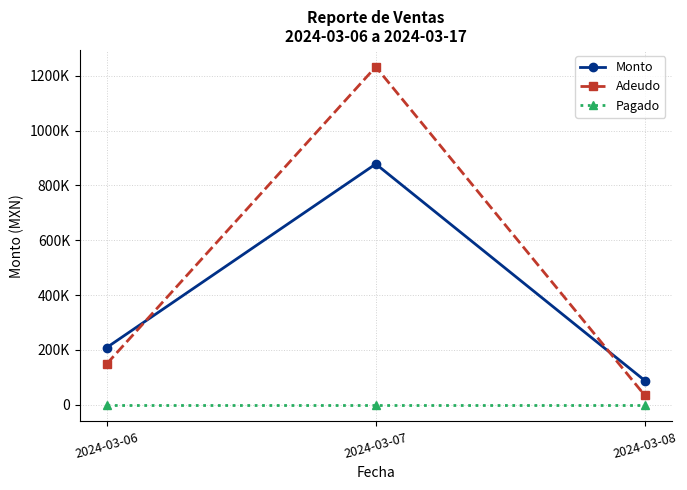

What is the lowest value of the Adeudo series?

33346.6